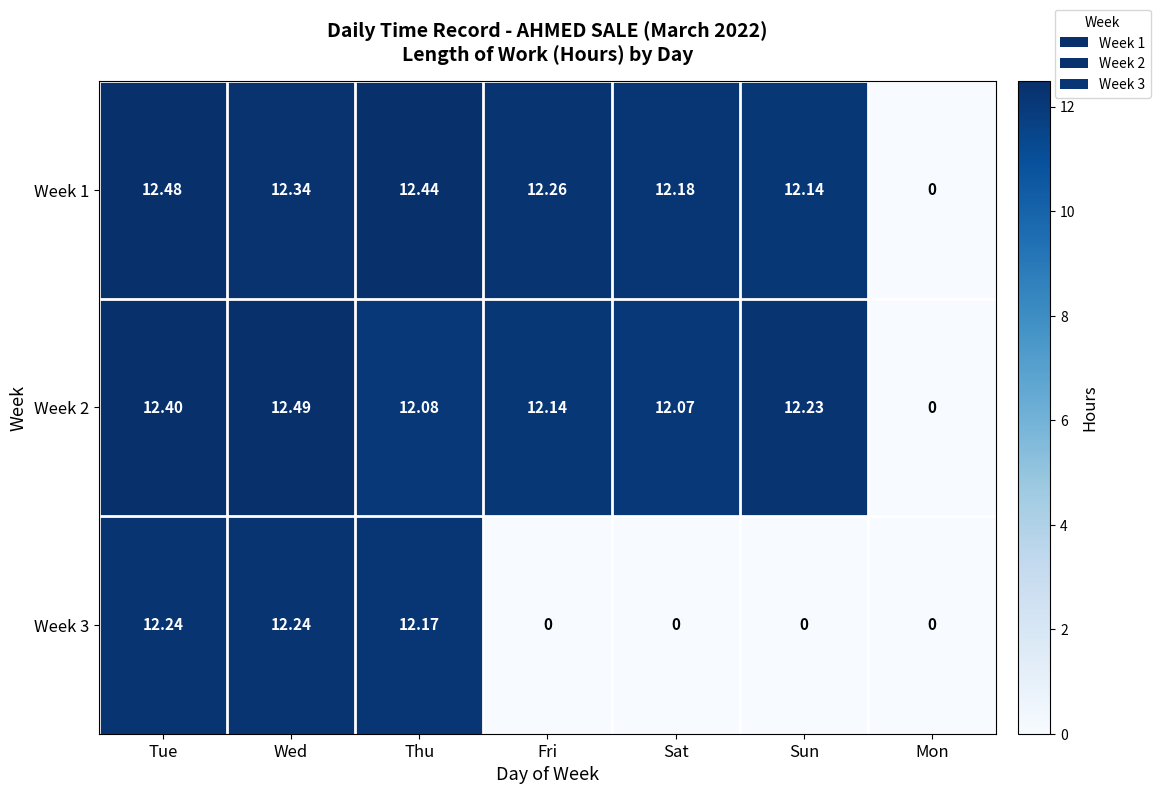

At which category does the chart reach its peak across all series?

Wed